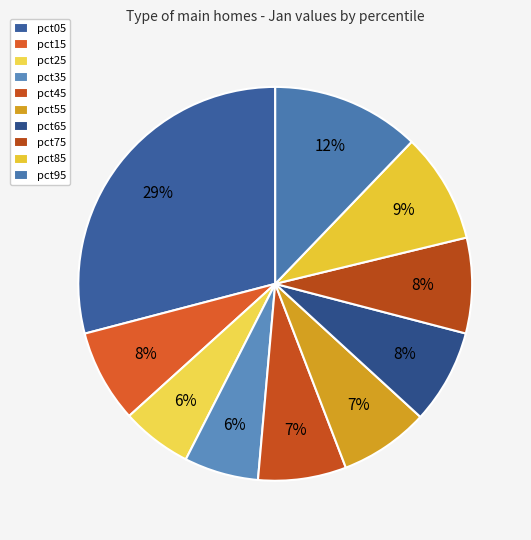

How many slices are in this pie chart?

10